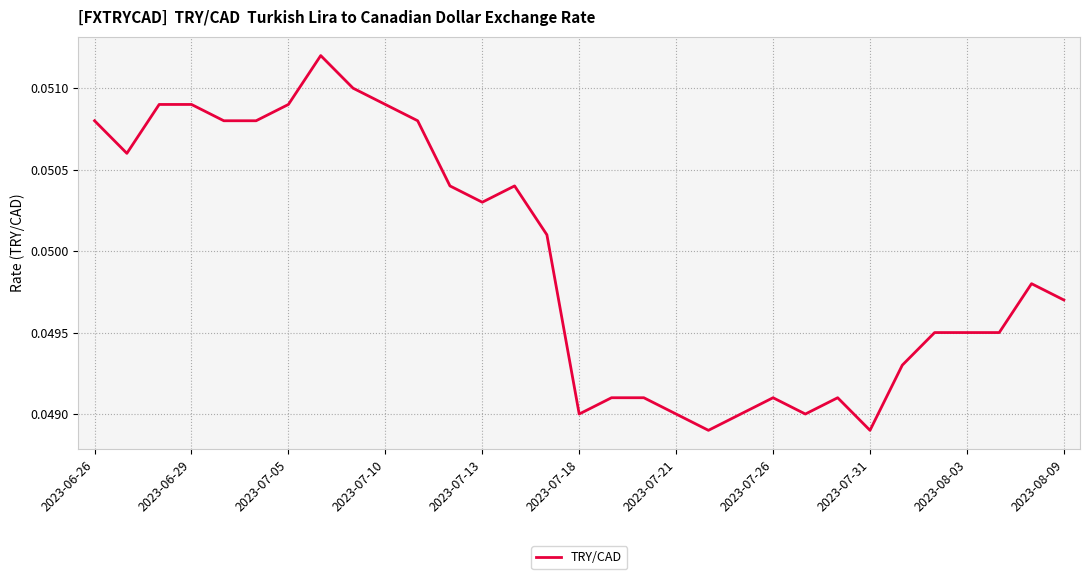

True or false: the data shows 0.1 at 2023-07-18.

False